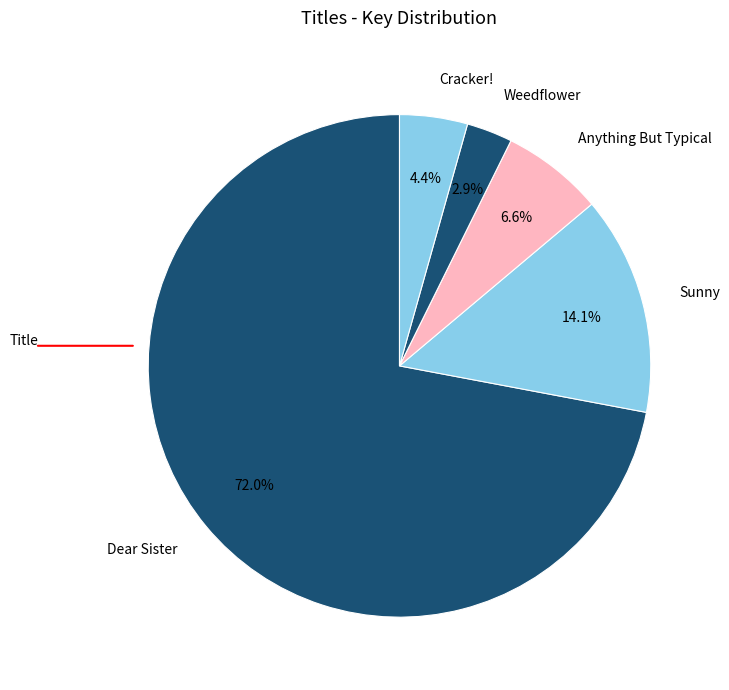

What is the smallest slice in the pie chart?

Weedflower